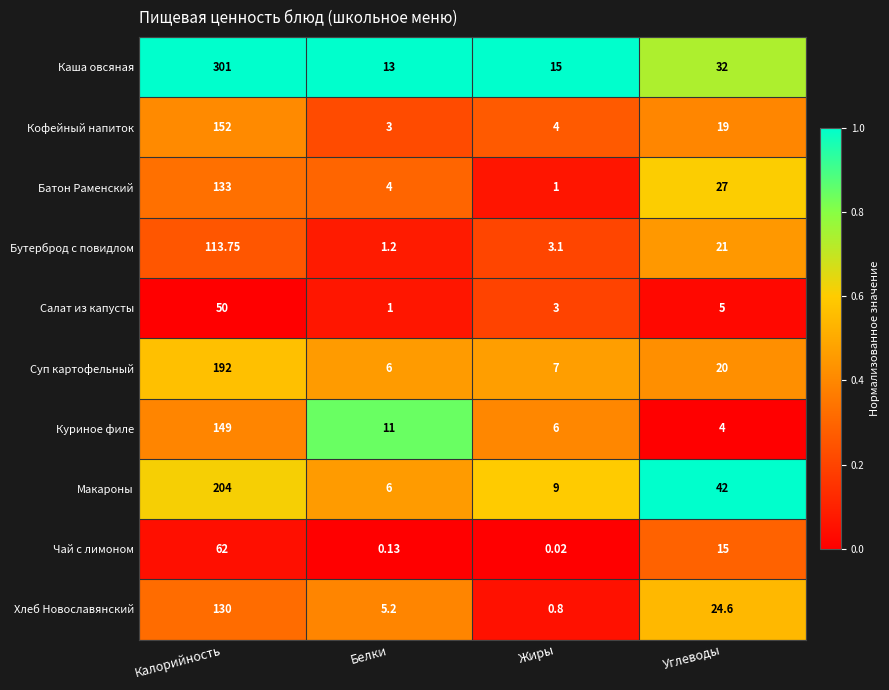

Which series has the largest range (max minus min)?

Каша овсяная